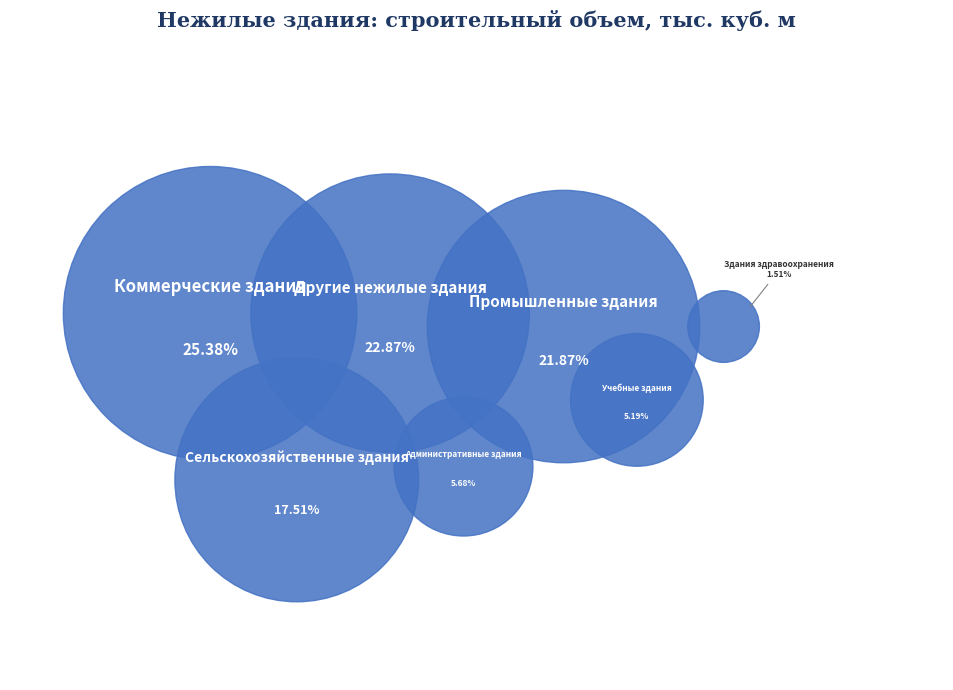

To the nearest percent, what is the difference between the Здания здравоохранения and Промышленные здания slice percentages?

20%